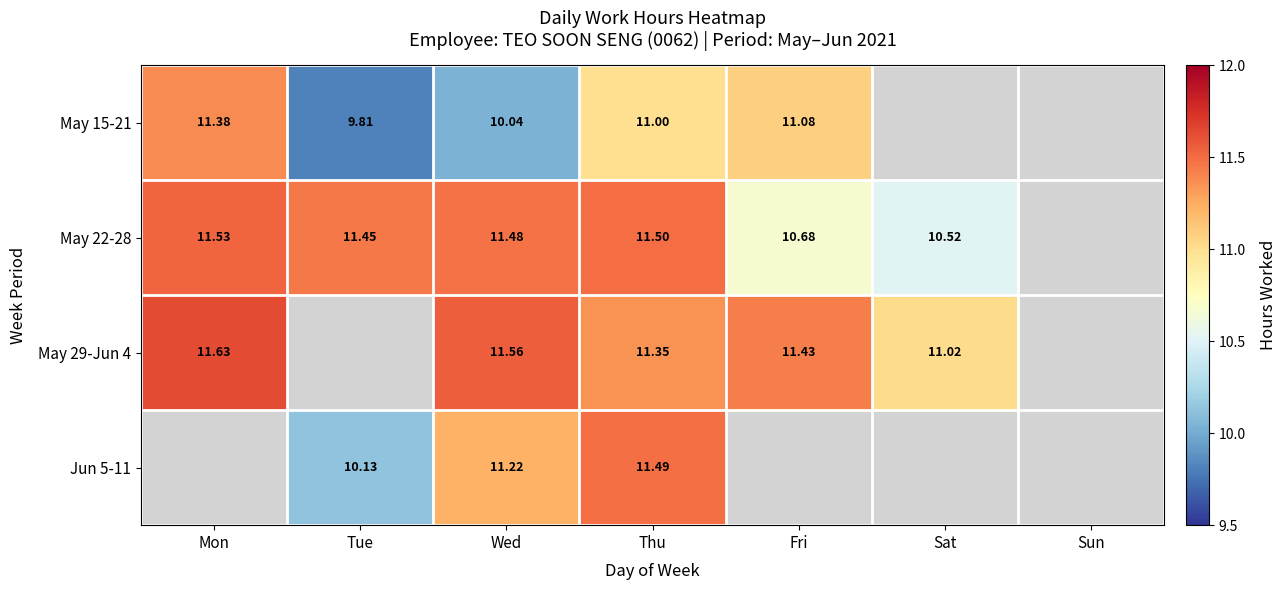

At Wed, list the series in order from smallest to largest.

May 15-21, Jun 5-11, May 22-28, May 29-Jun 4